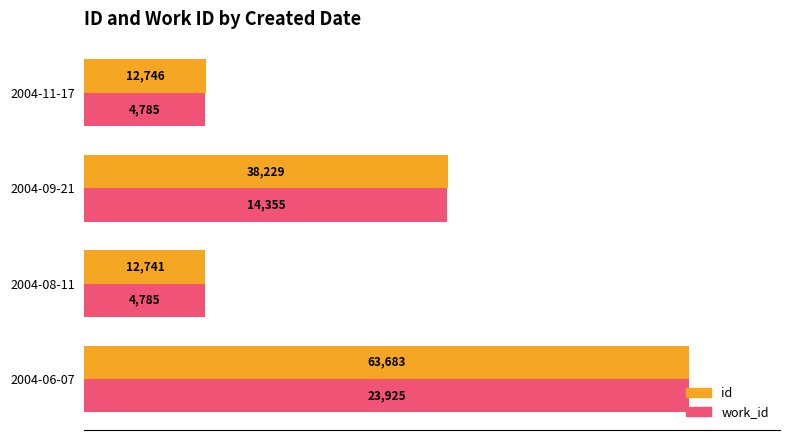

What are all the series names shown in the legend?

id, work_id